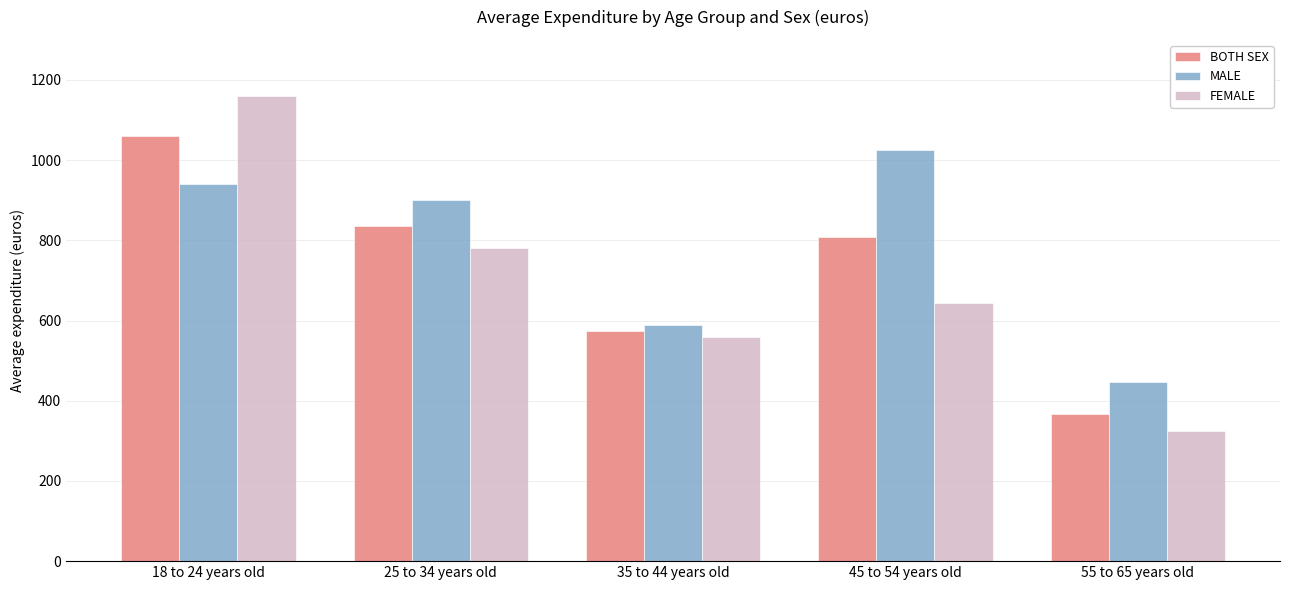

Between 18 to 24 years old and 45 to 54 years old, which series saw the biggest shift?

FEMALE